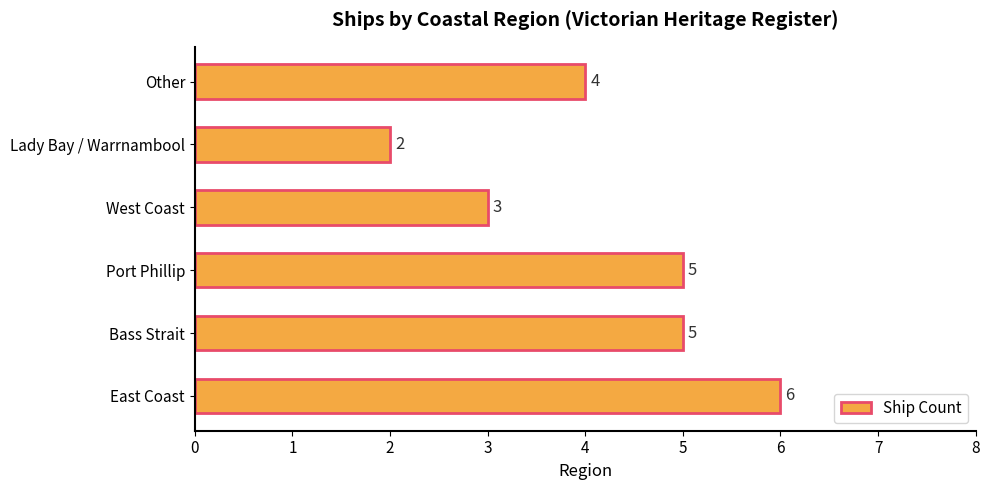

How many data points does each series have?

6